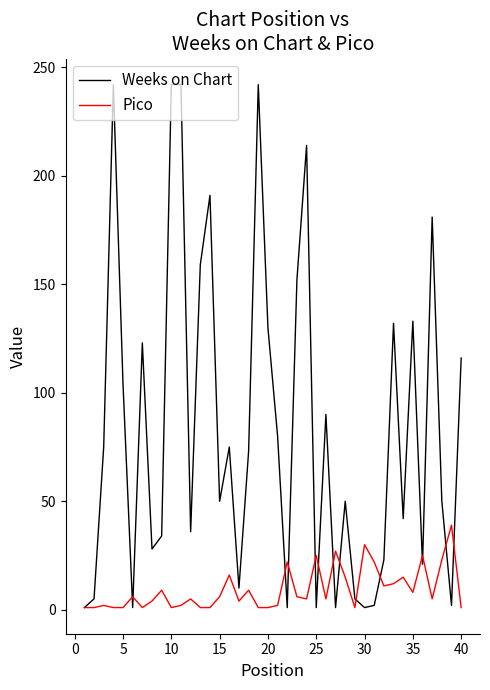

What is the maximum value shown in the chart?

242